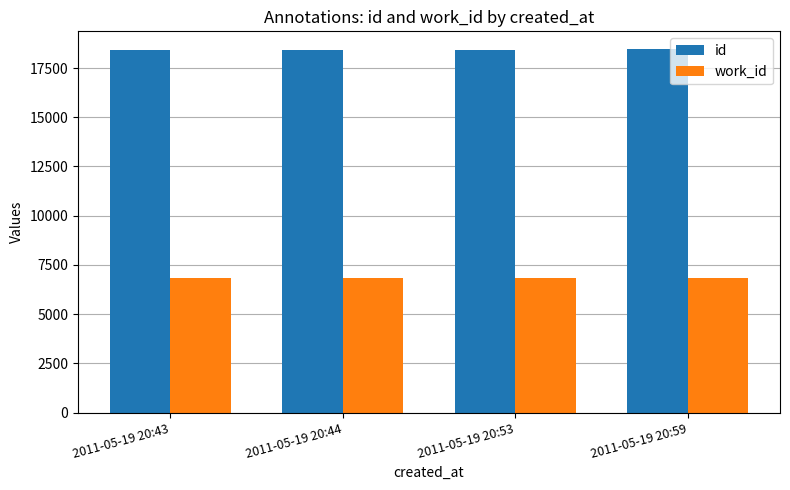

List the series in order of their overall mean, highest first.

id, work_id